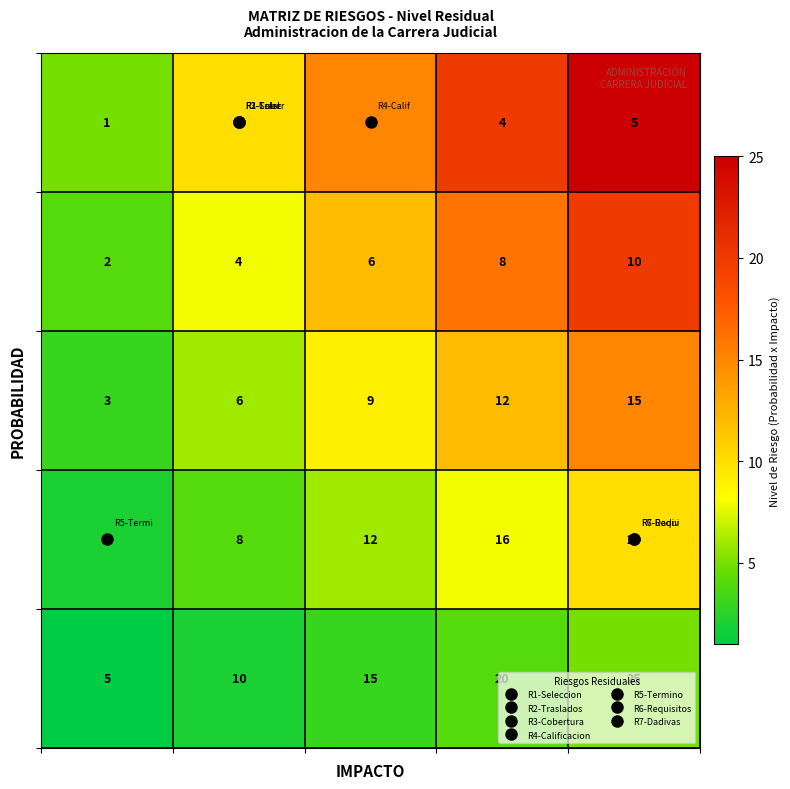

What is the greatest value displayed?

25